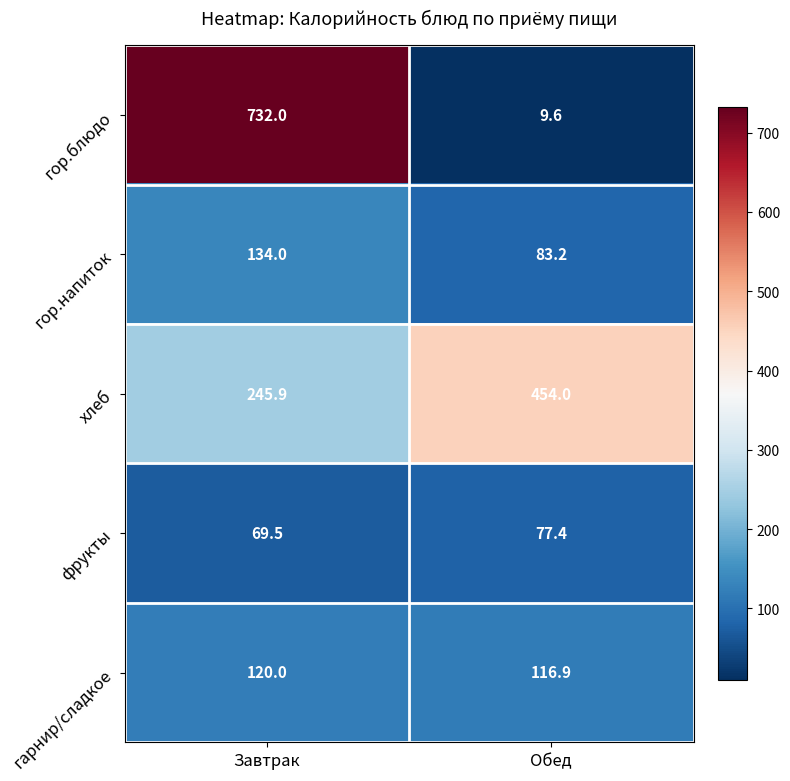

What is the sum of the фрукты values at Завтрак and Обед?

146.9